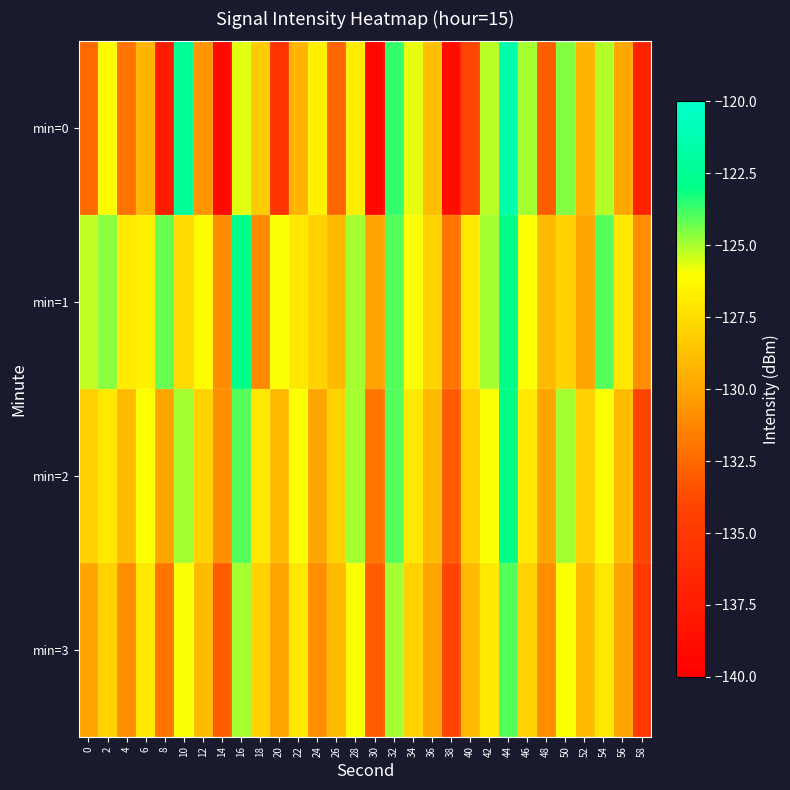

List the series in order of their peak value, highest first.

min=0, min=1, min=2, min=3